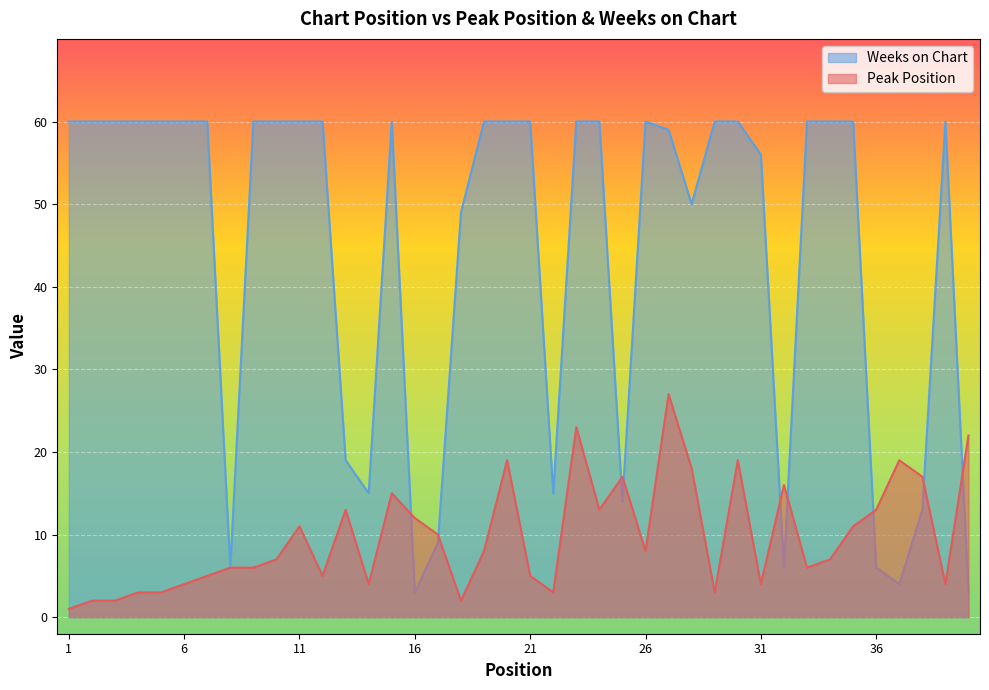

Reading left to right, transcribe all the data shown in this chart.

Peak Position: 1=1	2=2	3=2	4=3	5=3	6=4	7=5	8=6	9=6	10=7	11=11	12=5	13=13	14=4	15=15	16=12	17=10	18=2	19=8	20=19	21=5	22=3	23=23	24=13	25=17	26=8	27=27	28=18	29=3	30=19	31=4	32=16	33=6	34=7	35=11	36=13	37=19	38=17	39=4	40=22
Weeks on Chart: 1=60	2=60	3=60	4=60	5=60	6=60	7=60	8=6	9=60	10=60	11=60	12=60	13=19	14=15	15=60	16=3	17=9	18=49	19=60	20=60	21=60	22=15	23=60	24=60	25=14	26=60	27=59	28=50	29=60	30=60	31=56	32=6	33=60	34=60	35=60	36=6	37=4	38=13	39=60	40=3